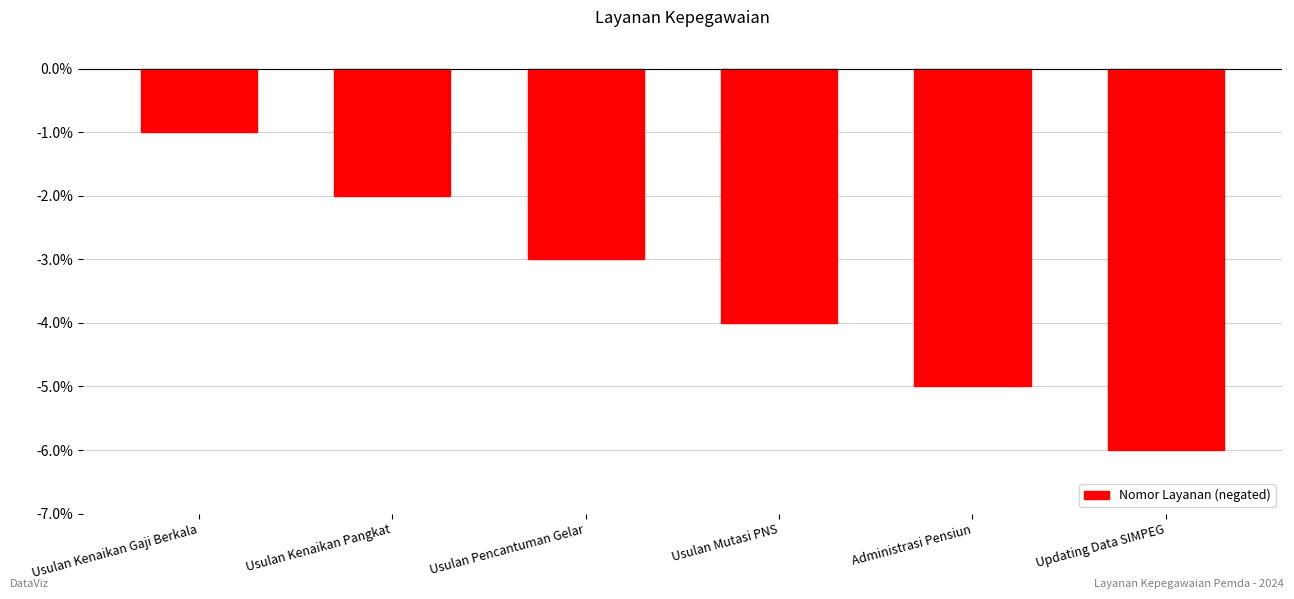

The chart shows a value of -3 at Usulan Pencantuman Gelar. True or false?

True